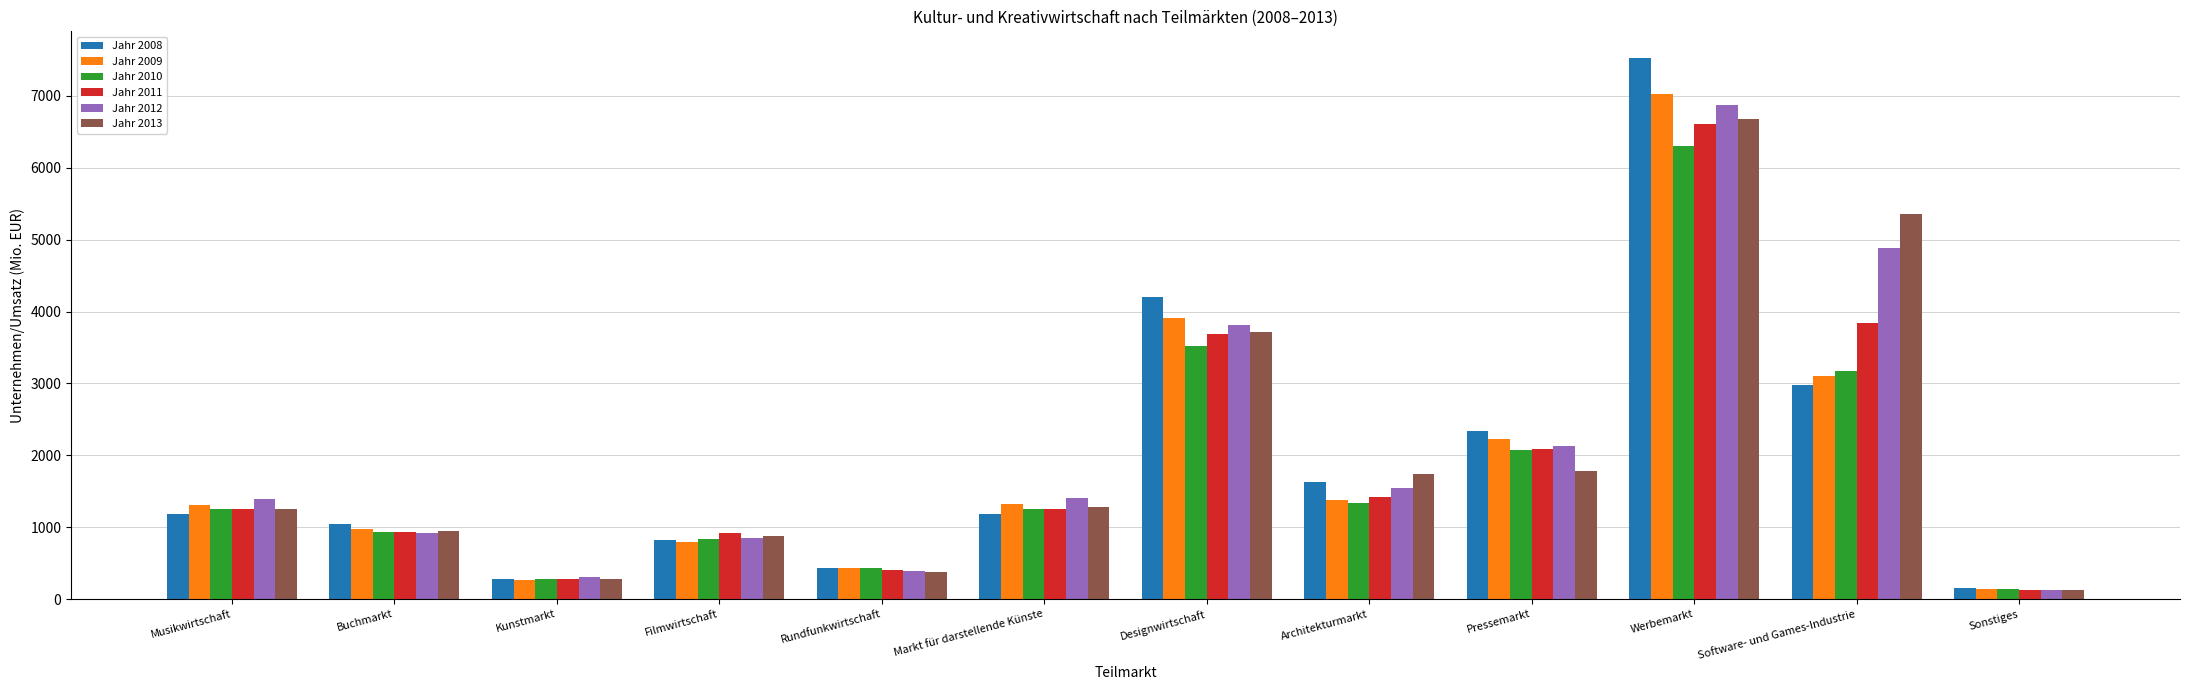

What is the minimum value shown in the chart?

126